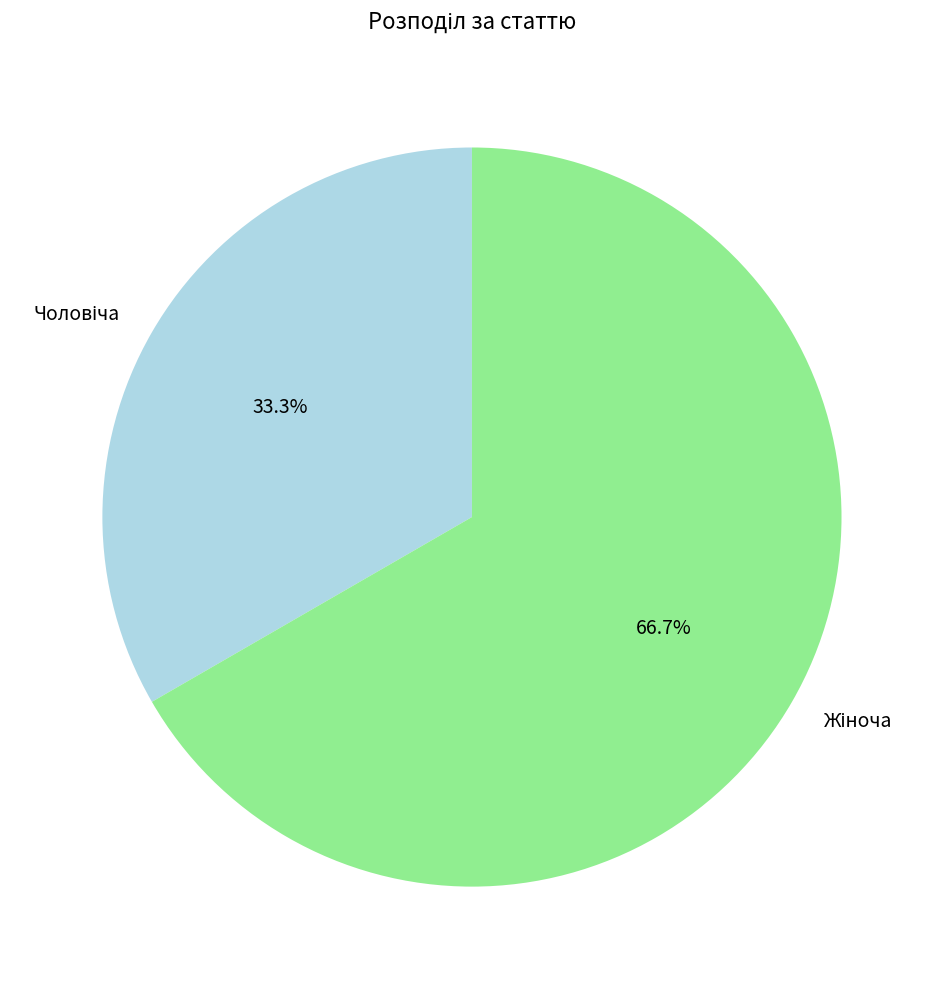

Is there any slice that represents more than half of the pie?

Yes